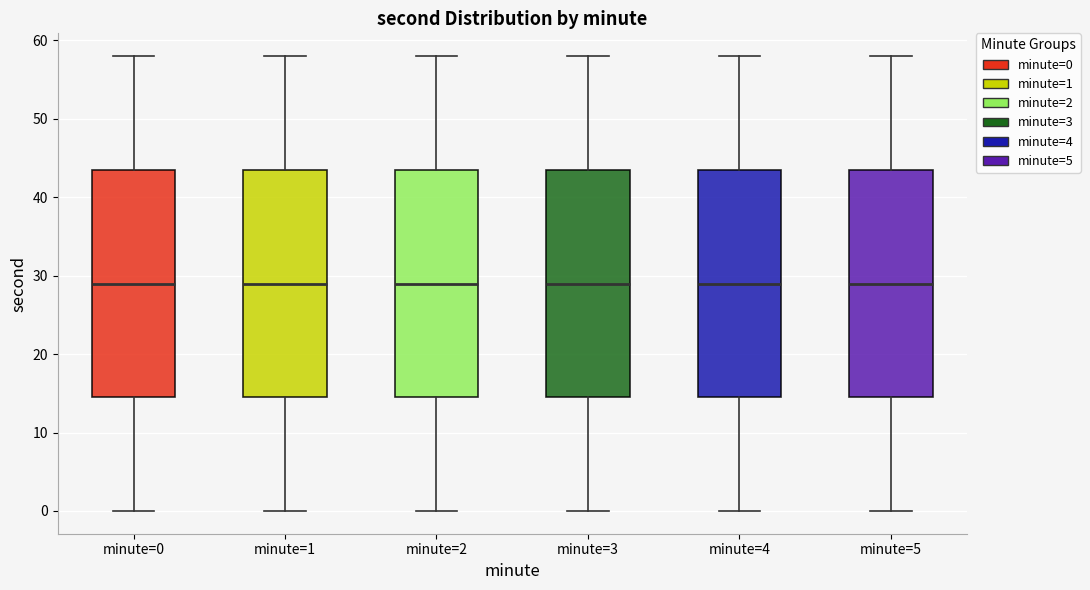

Reading left to right, read every box against the y-axis: the position of its median line, the range the box covers, and the ends of its whiskers. The values are not printed on the chart, so give them approximately, as read against the axis.

minute=0: median 29, box 15 to 44, whiskers 0 to 58
minute=1: median 29, box 15 to 44, whiskers 0 to 58
minute=2: median 29, box 15 to 44, whiskers 0 to 58
minute=3: median 29, box 15 to 44, whiskers 0 to 58
minute=4: median 29, box 15 to 44, whiskers 0 to 58
minute=5: median 29, box 15 to 44, whiskers 0 to 58